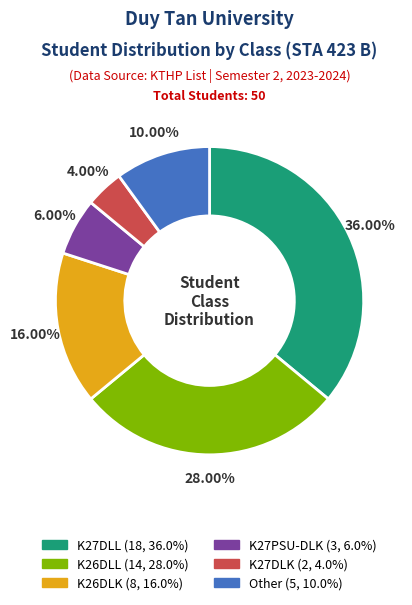

Count the number of slices in the pie.

6